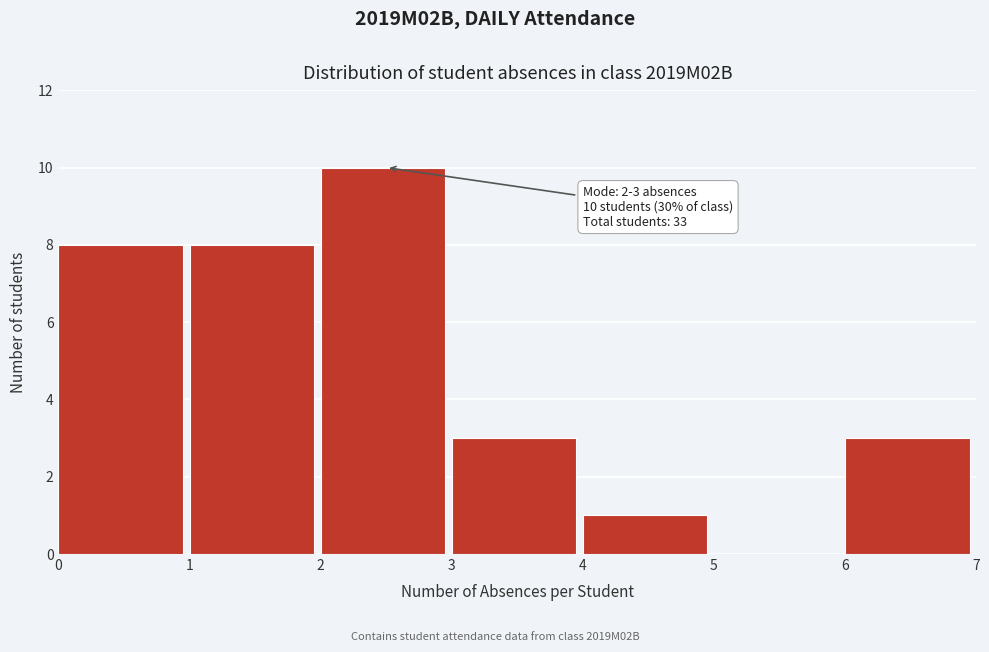

Which range on the x-axis has the tallest bar?

2 to 3